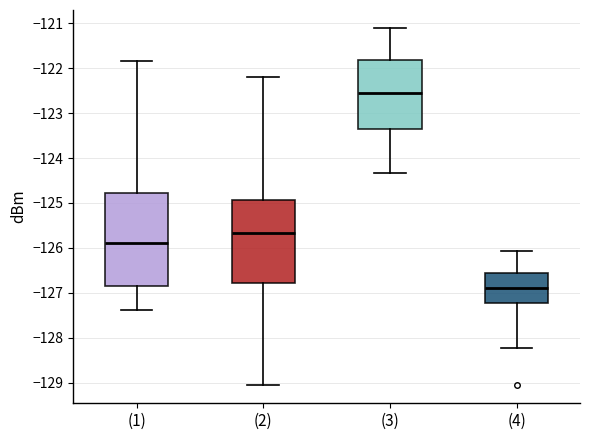

Which box has the highest median line?

(3)